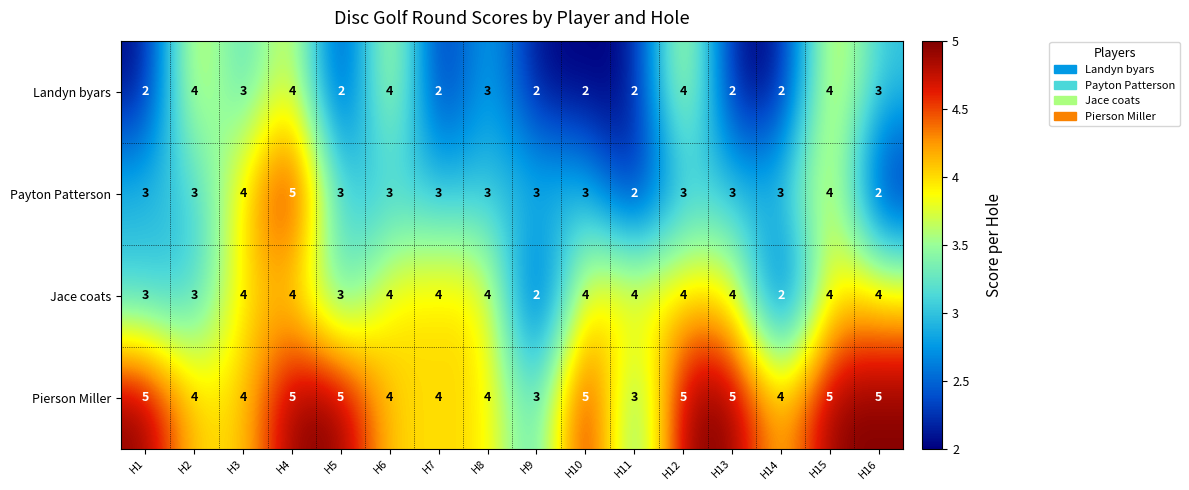

List the series in order of their overall mean, highest first.

Pierson Miller, Jace coats, Payton Patterson, Landyn byars